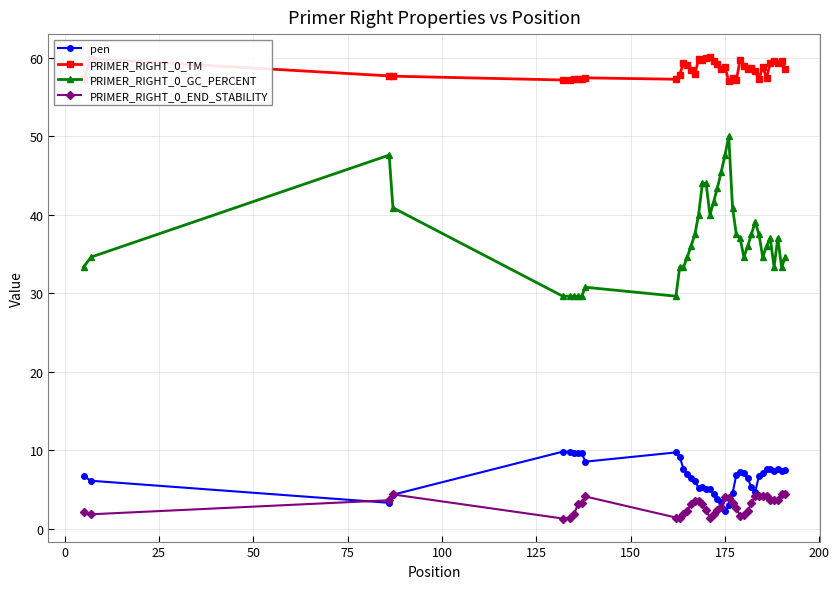

True or false: pen and PRIMER_RIGHT_0_GC_PERCENT cross at least once.

False